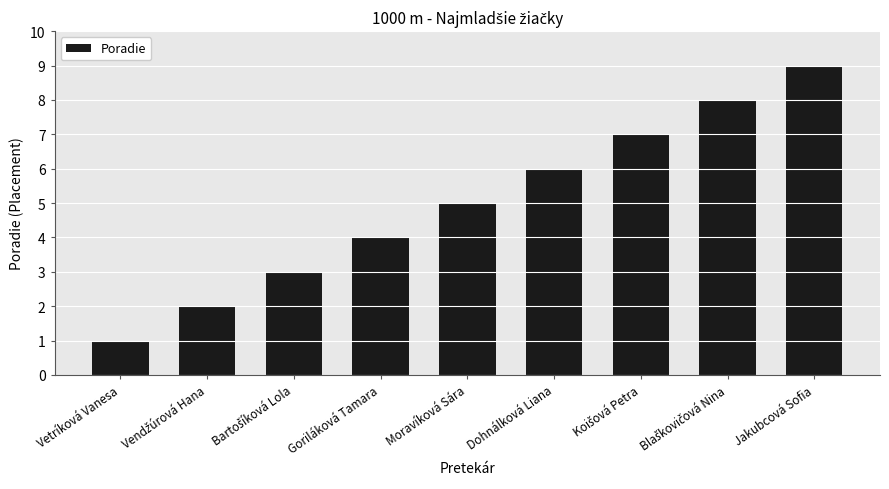

True or false: the data shows 9 at Moravíková Sára.

False